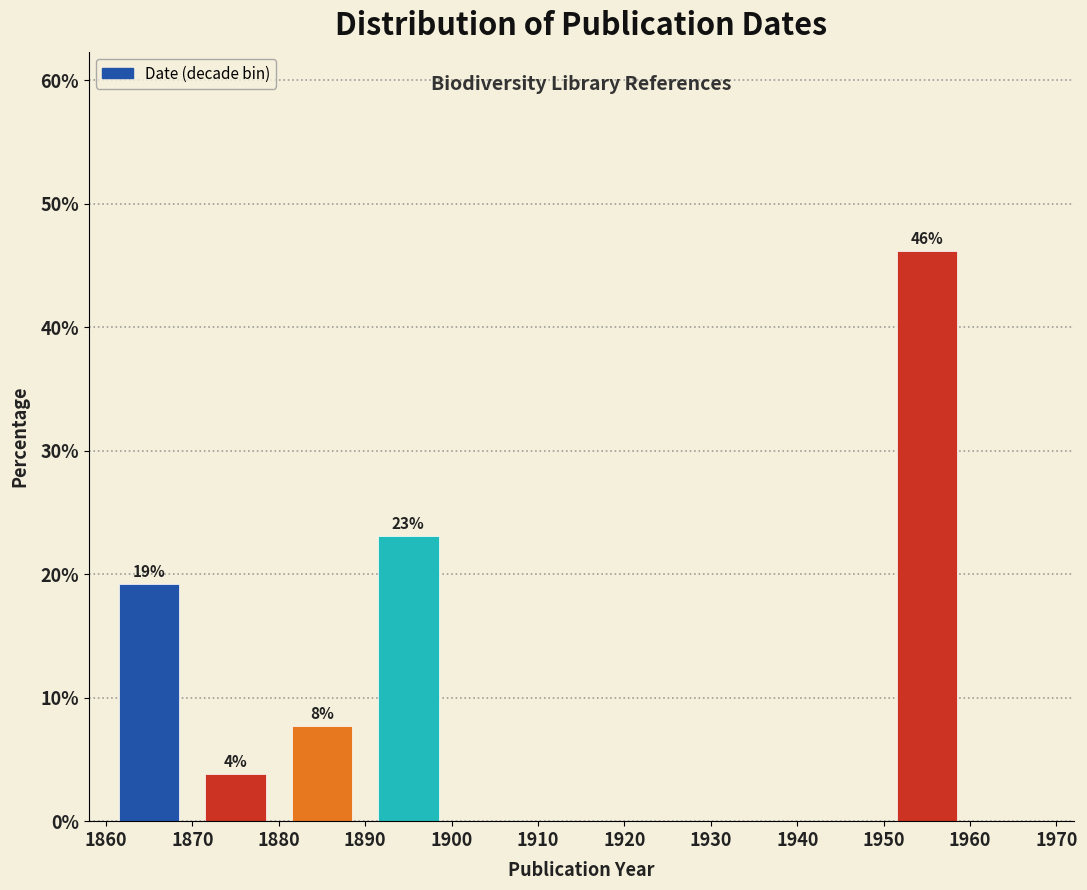

Over which range of the x-axis is the bar tallest?

1950 to 1960